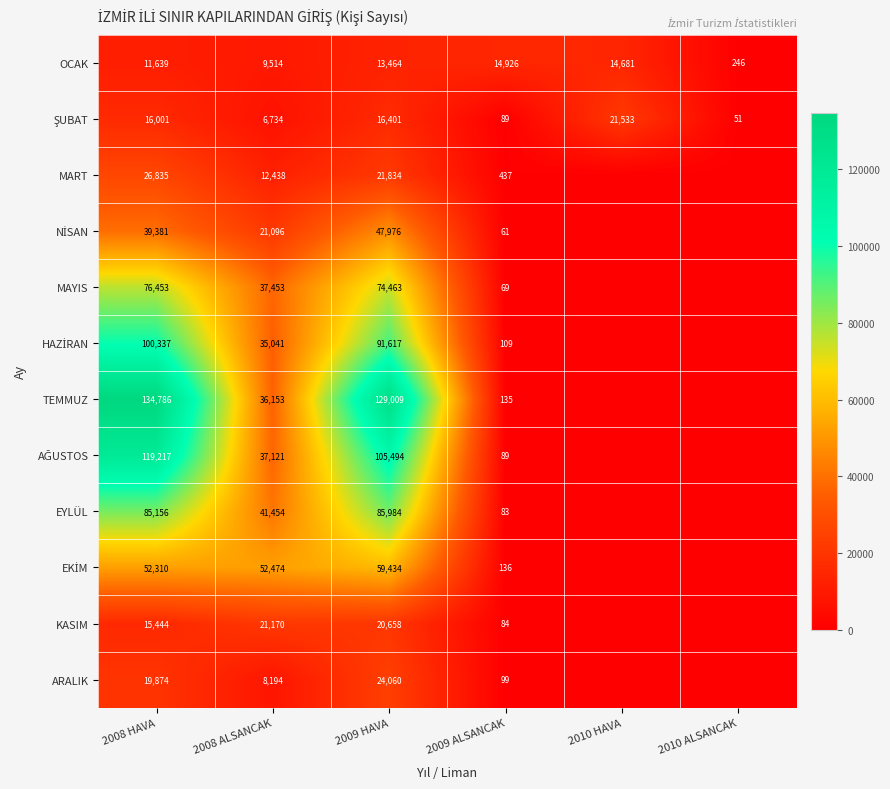

What is the maximum value for OCAK?

14926